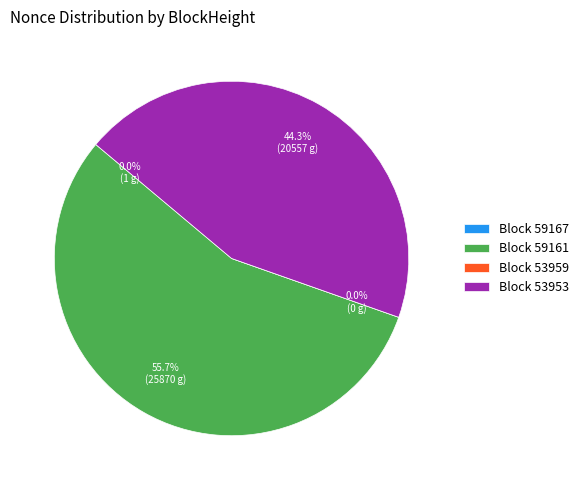

Which category has the smallest portion of the pie?

53959